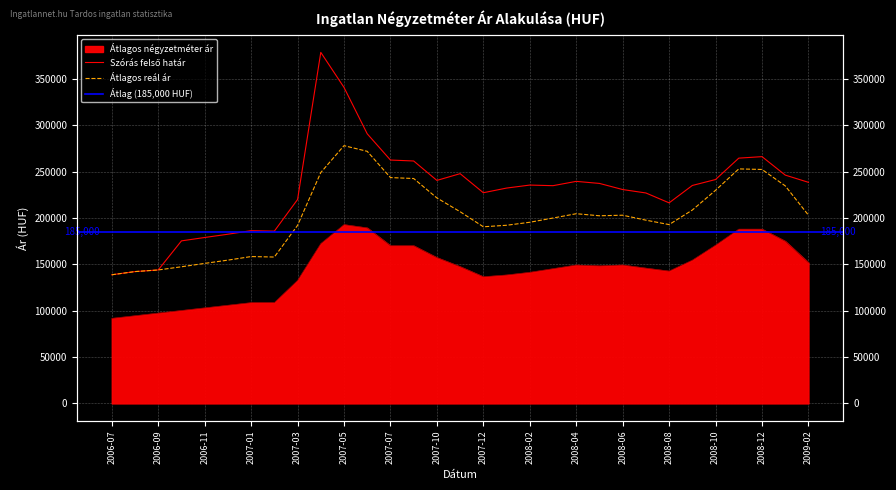

Does the chart display data point markers on the line(s)?

No